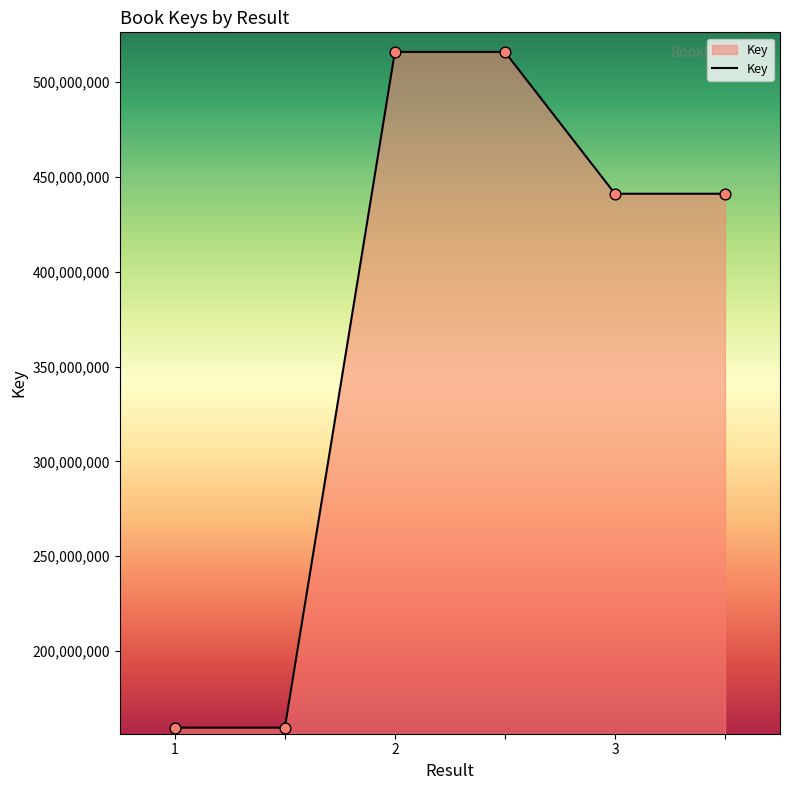

True or false: there are more than 1 points higher than both neighbors.

False